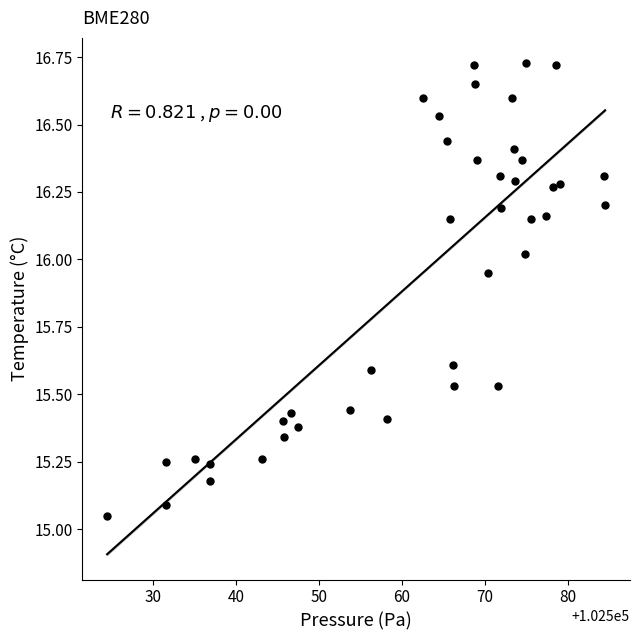

What is the range of Y values (max minus min)?

1.7